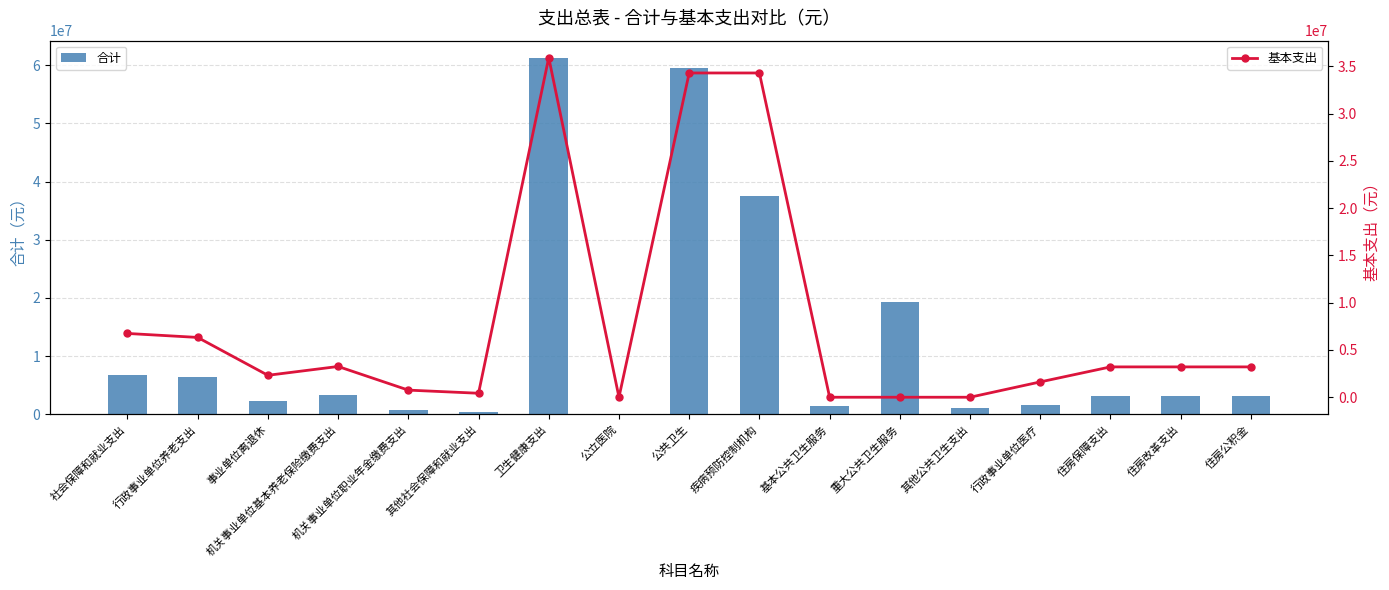

What is the maximum value for 合计?

61167059.9